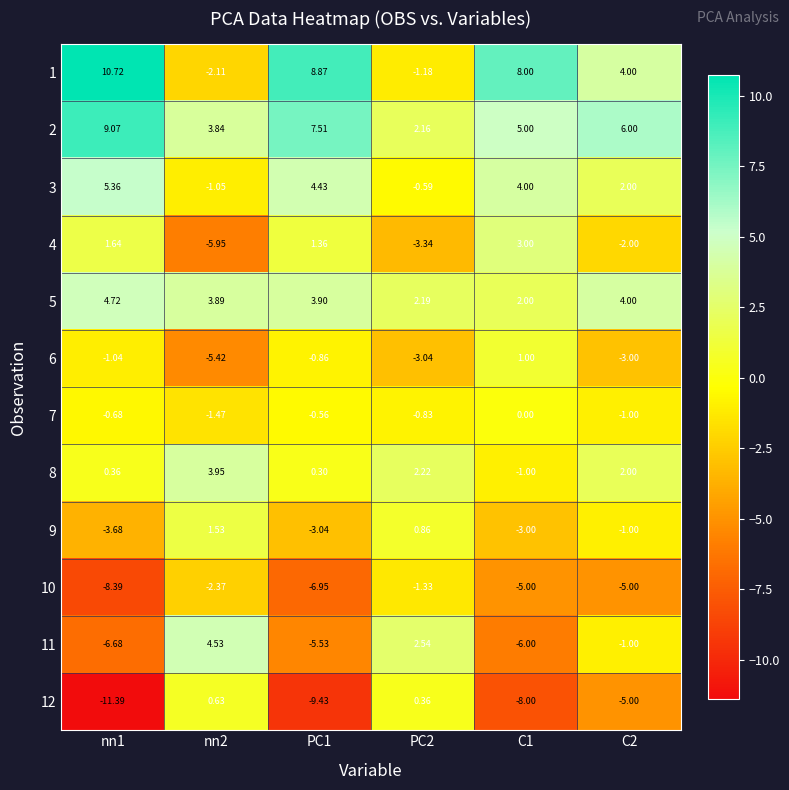

Is the value of 3 at PC2 greater than the value of 2 at PC1?

No